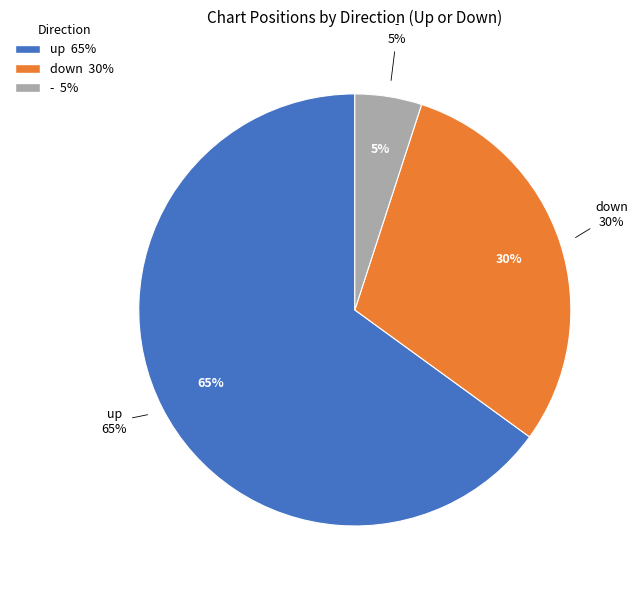

Does - represent more than half of the total?

No